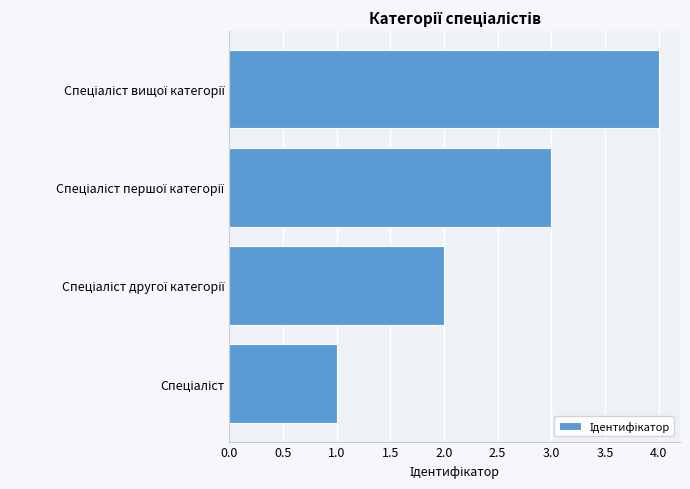

What is the sum of all values?

10